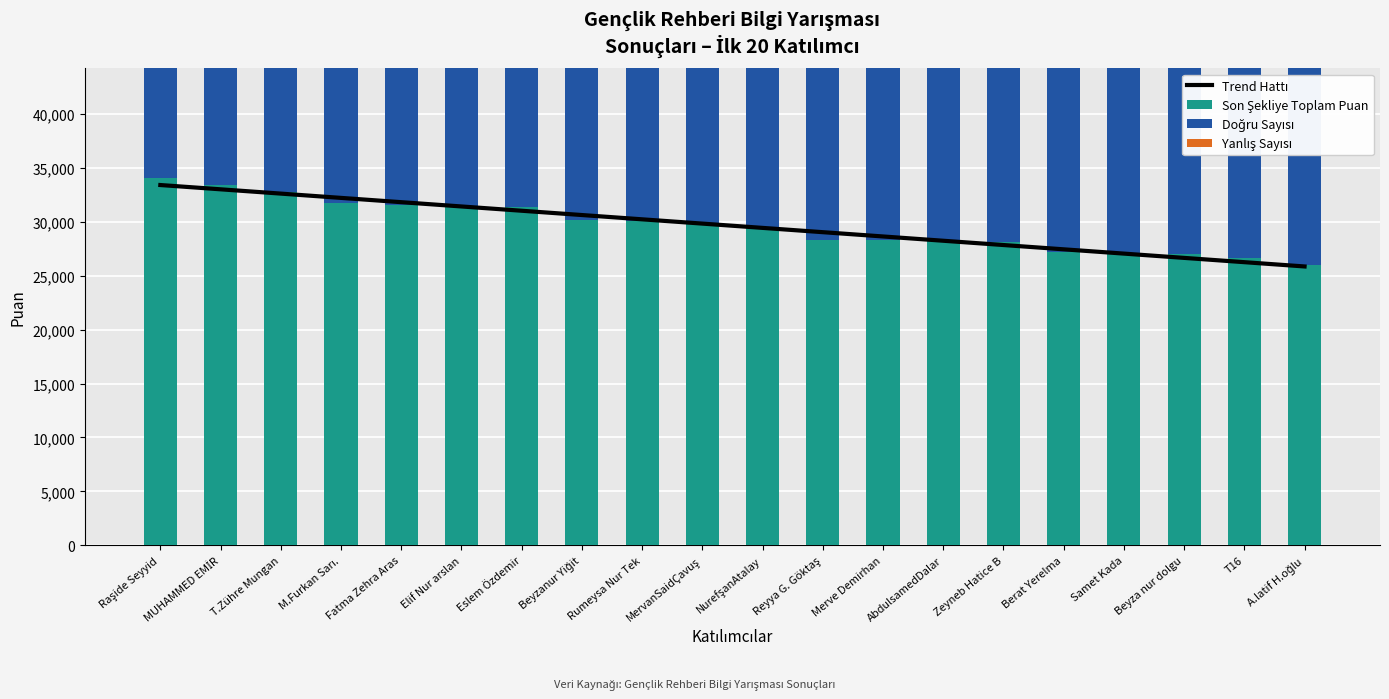

What is the difference between the highest and lowest values at Berat Yerelma?

23453.4